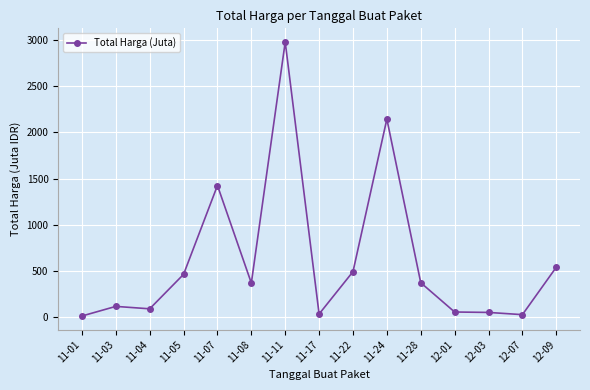

Where does the data first go above 369?

11-05